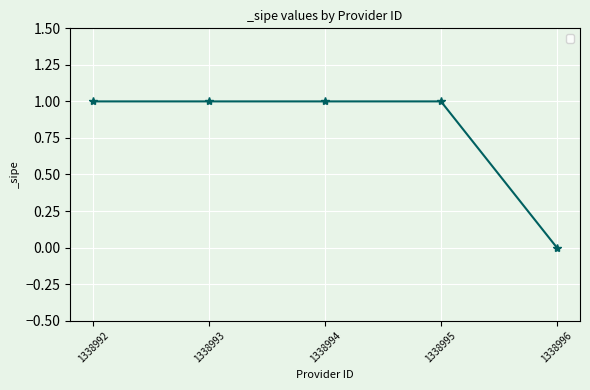

Reading right to left, list all the values displayed in this chart.

0	1	1	1	1